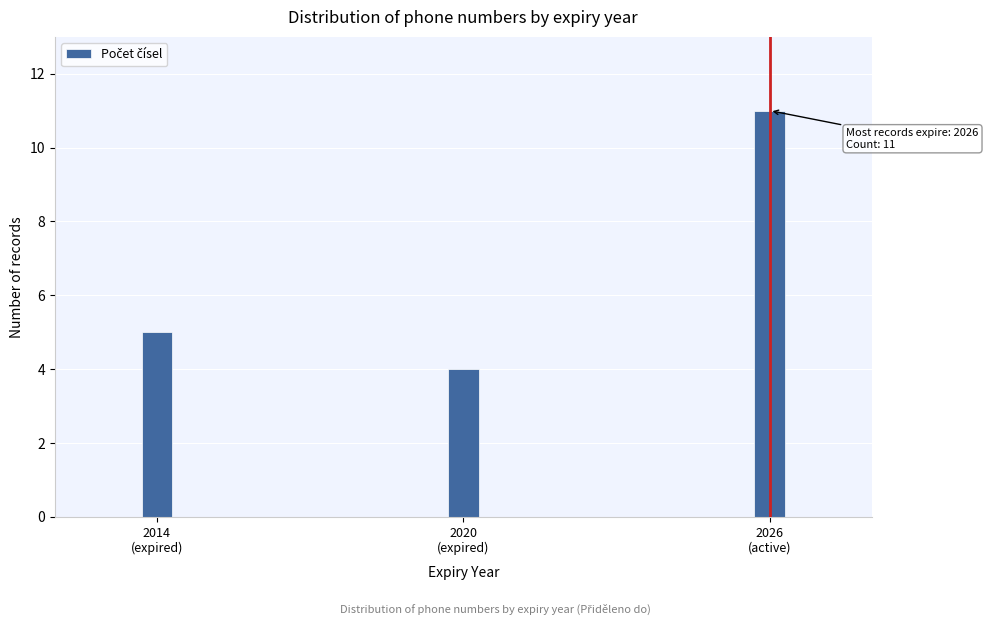

Reading left to right, extract all data points from this chart.

5	4	11